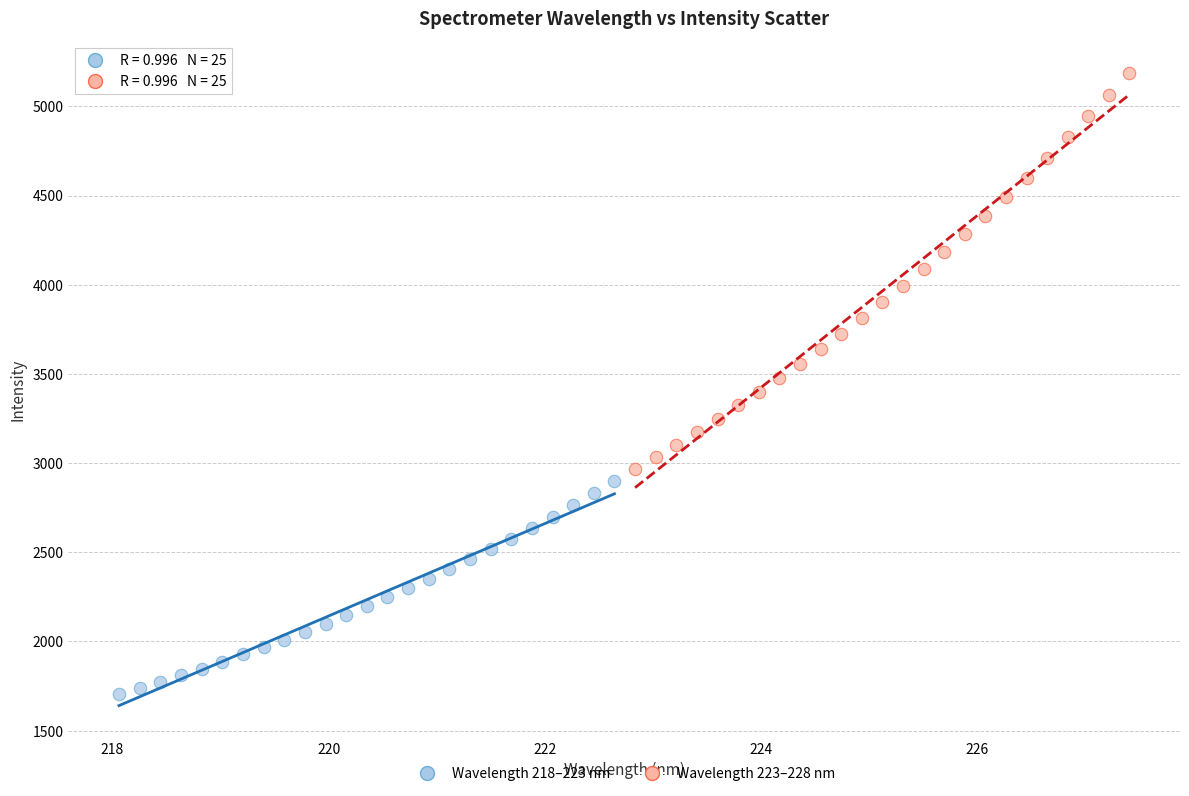

What are all the series names shown in the legend?

Wavelength 218–223 nm, Wavelength 223–228 nm